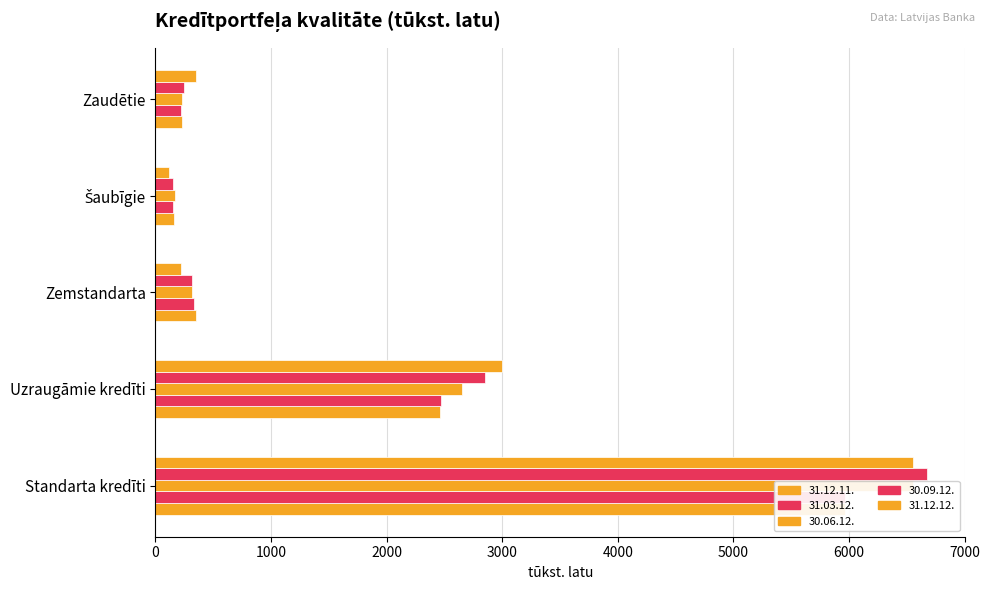

What value does the 31.12.11. series have at Standarta kredīti?

5962.2